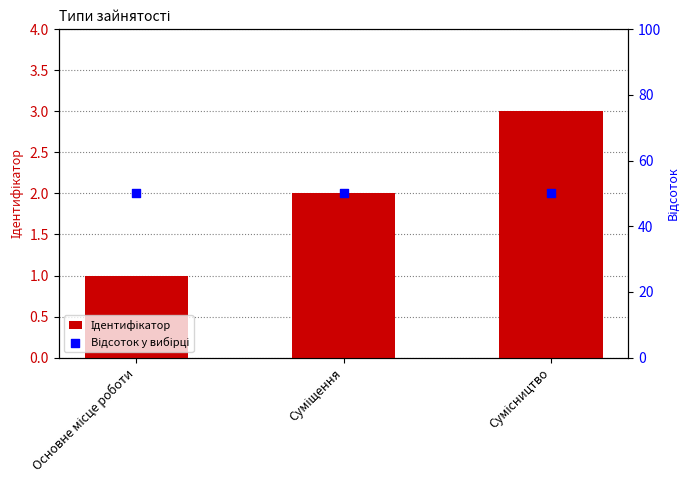

At which category is the sum across all series the highest?

Сумісництво